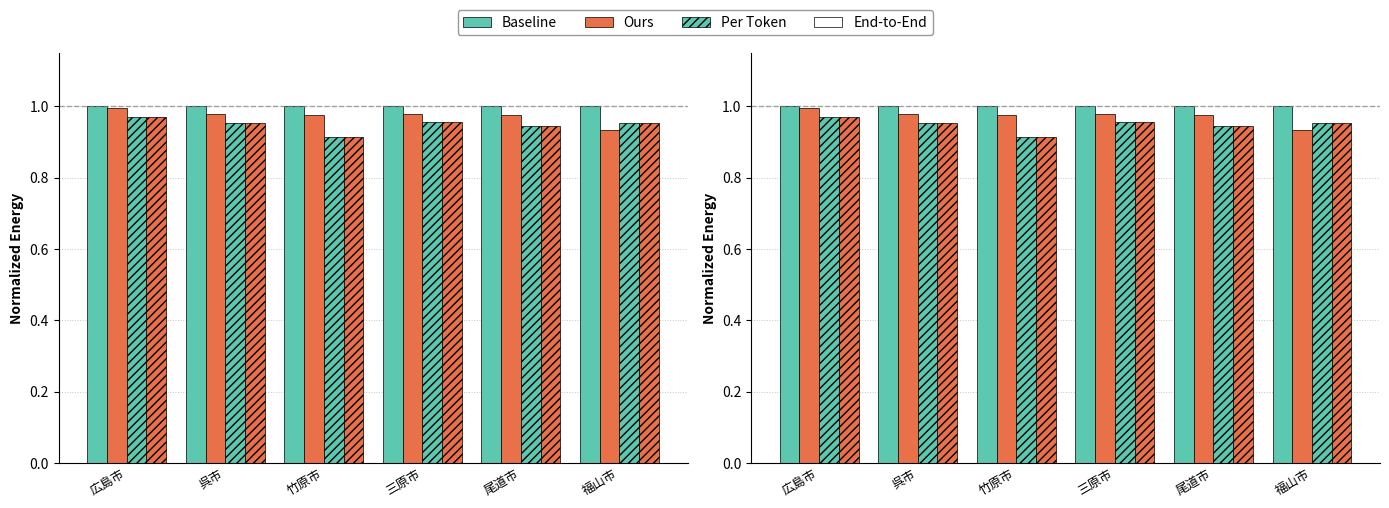

What are all the series names shown in the legend?

Baseline, Ours, Per Token, End-to-End